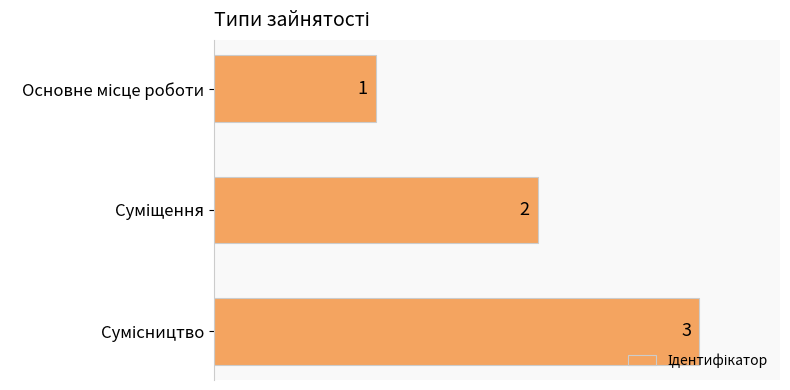

Count the values in the range 1 to 3.

3